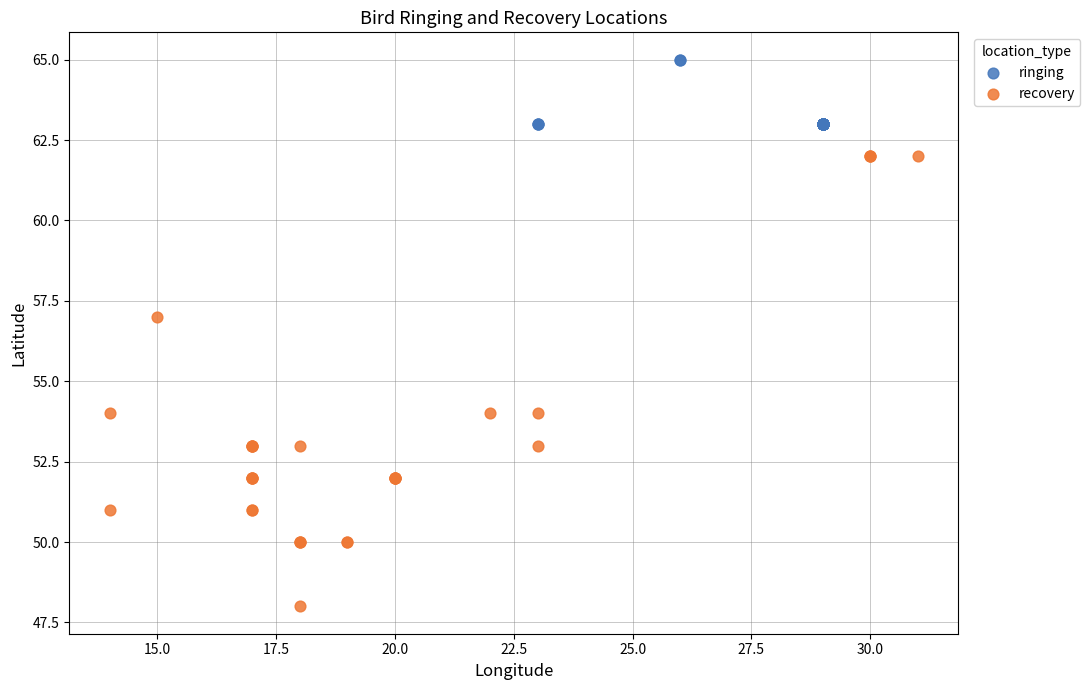

Which series reaches the minimum Y coordinate?

recovery